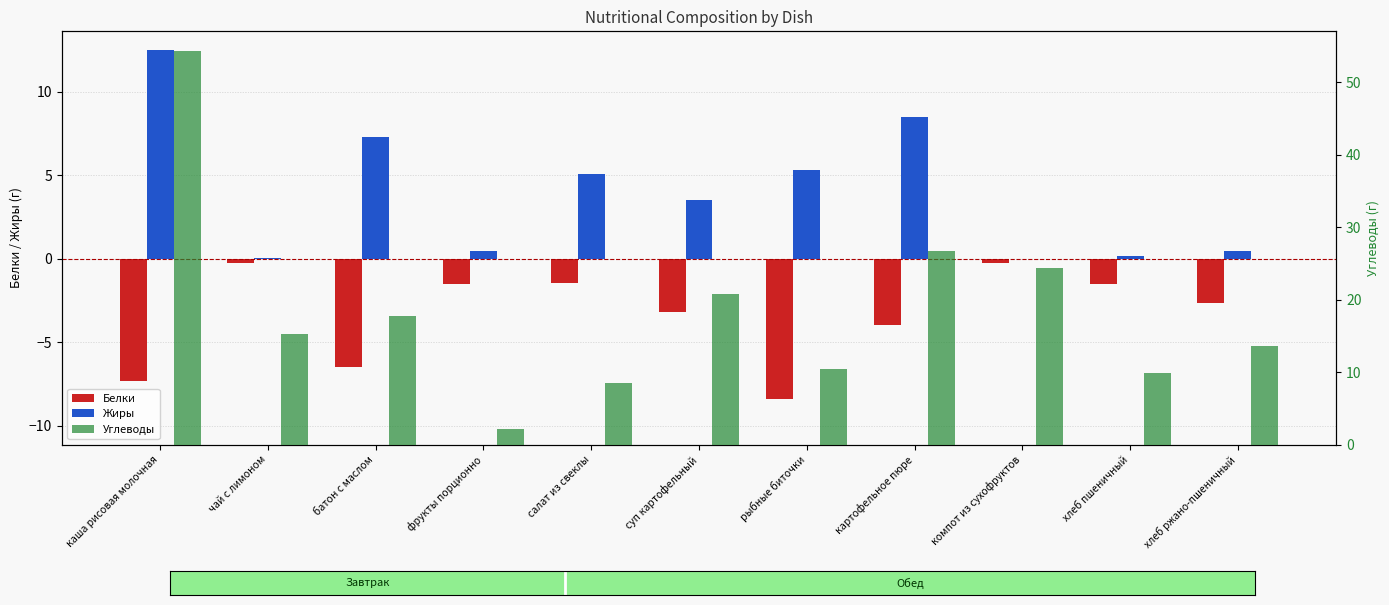

What is the smallest value displayed?

-8.4